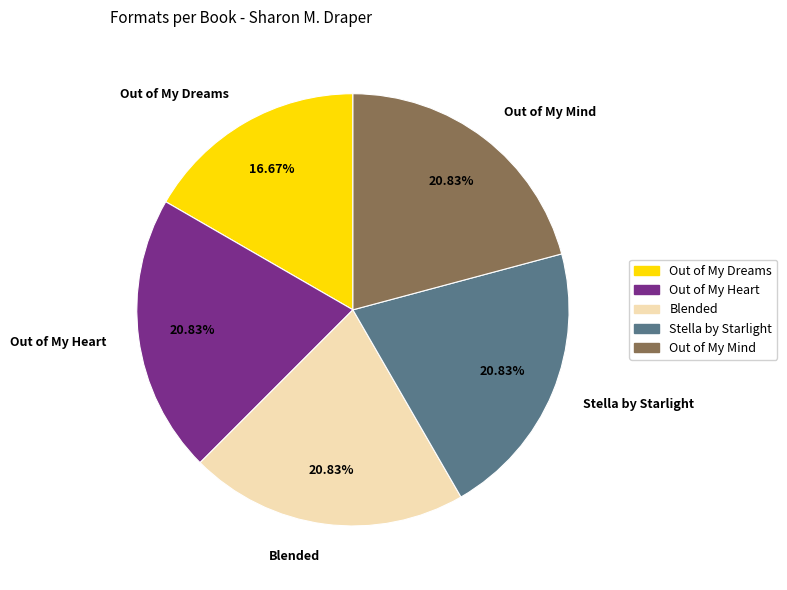

How many slices are in this pie chart?

5